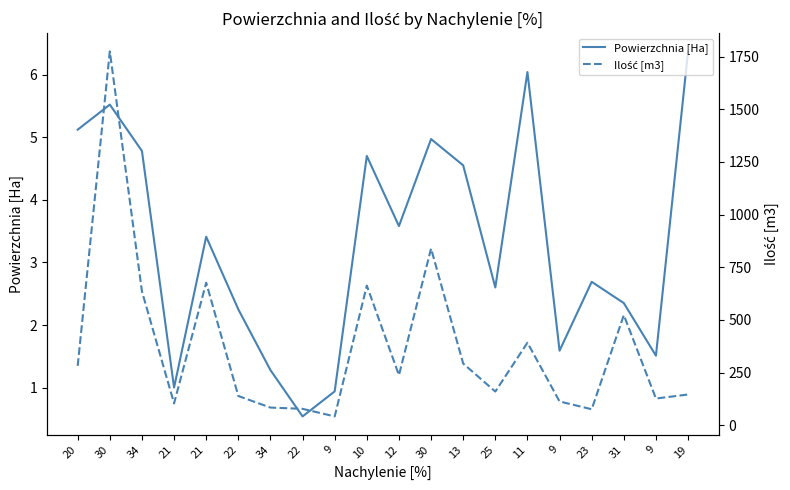

Which label corresponds to the smallest value in the chart?

22